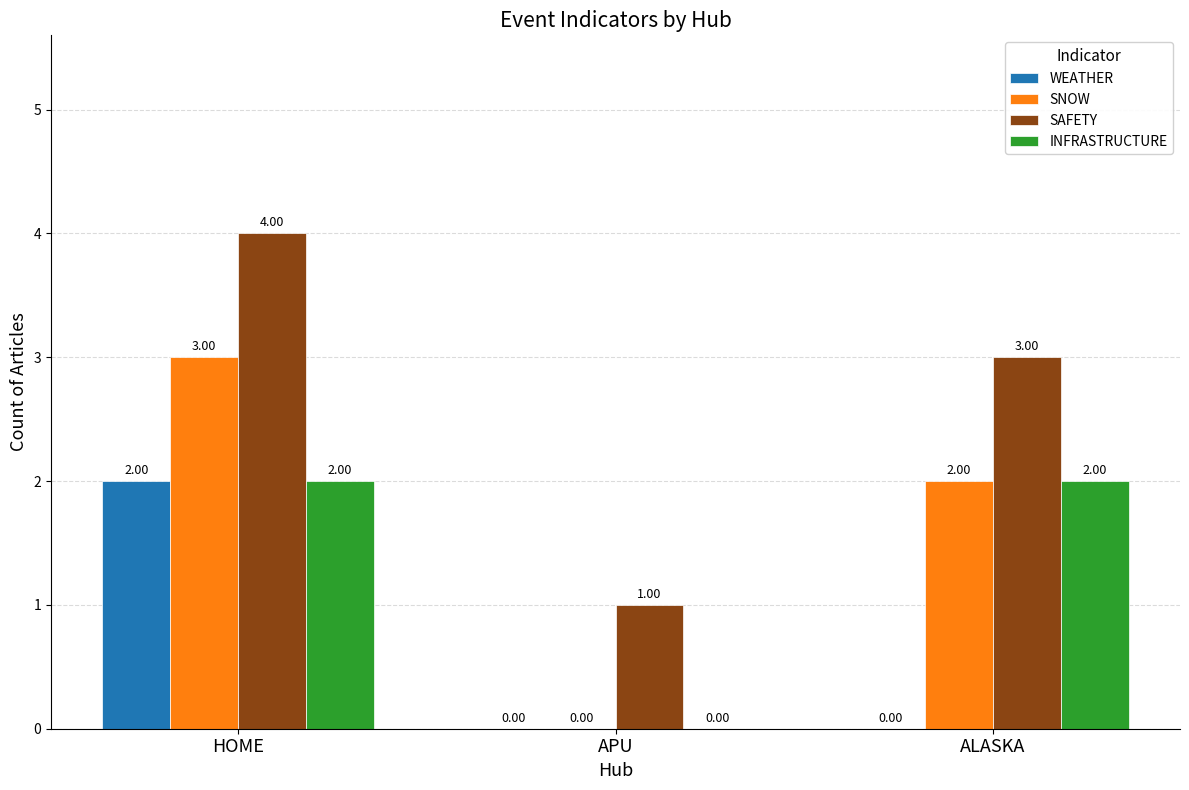

Reading left to right, transcribe all the data shown in this chart.

WEATHER: HOME=2	APU=0	ALASKA=0
SNOW: HOME=3	APU=0	ALASKA=2
SAFETY: HOME=4	APU=1	ALASKA=3
INFRASTRUCTURE: HOME=2	APU=0	ALASKA=2